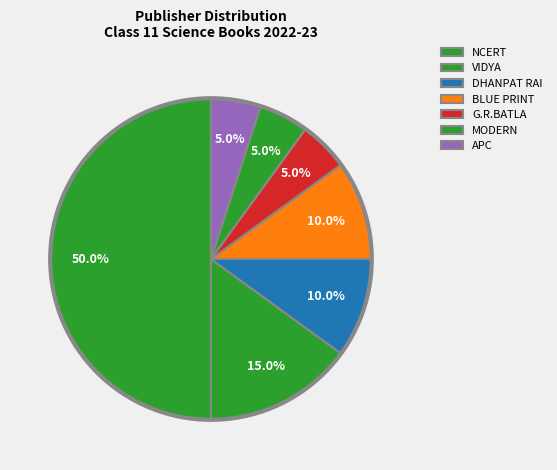

To the nearest percent, what is the difference between the largest and smallest slice percentages?

45%